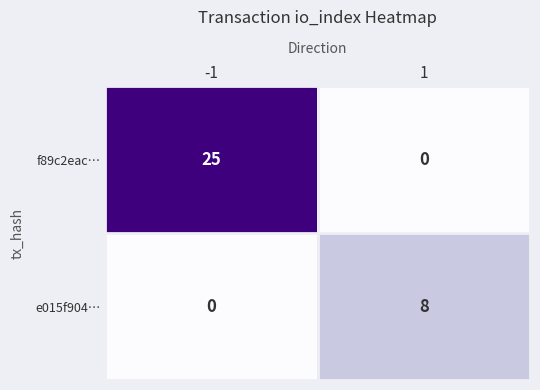

At which category is the sum across all series the highest?

-1